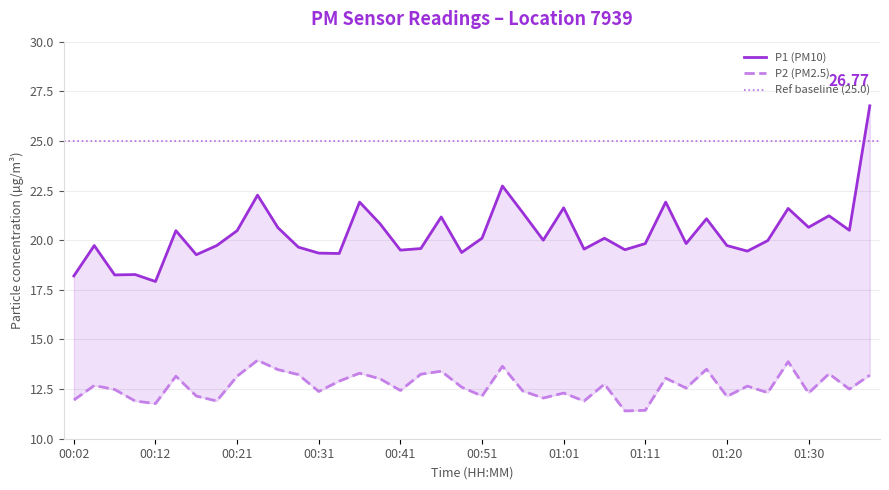

How many lines are shown in the chart?

2